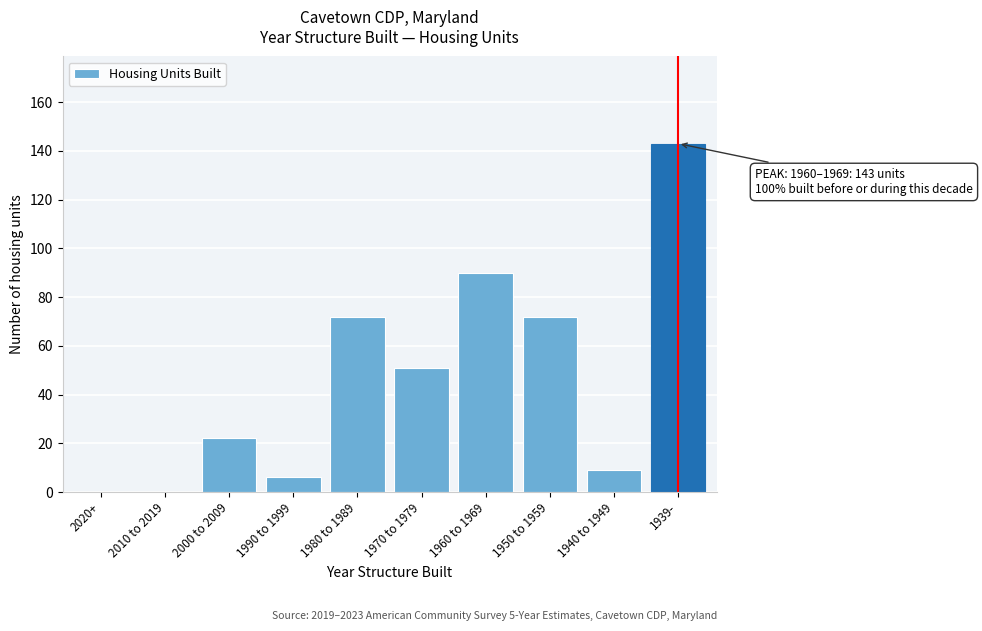

Reading left to right, extract all data points from this chart.

2020+=0	2010 to 2019=0	2000 to 2009=22	1990 to 1999=6	1980 to 1989=72	1970 to 1979=51	1960 to 1969=90	1950 to 1959=72	1940 to 1949=9	1939-=143